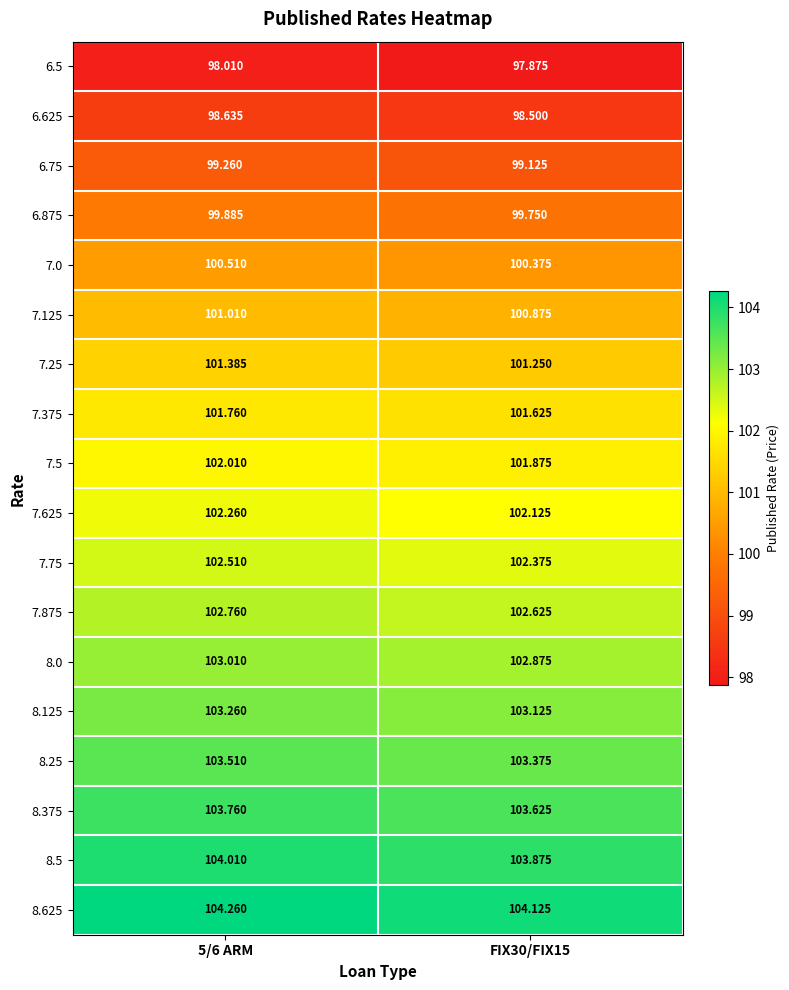

Is the value of 6.5 at FIX30/FIX15 greater than the value of 8.25 at 5/6 ARM?

No